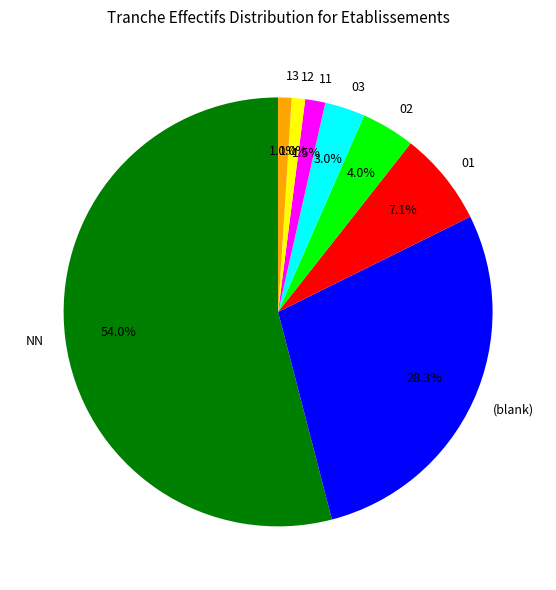

What is the largest slice in the pie chart?

NN